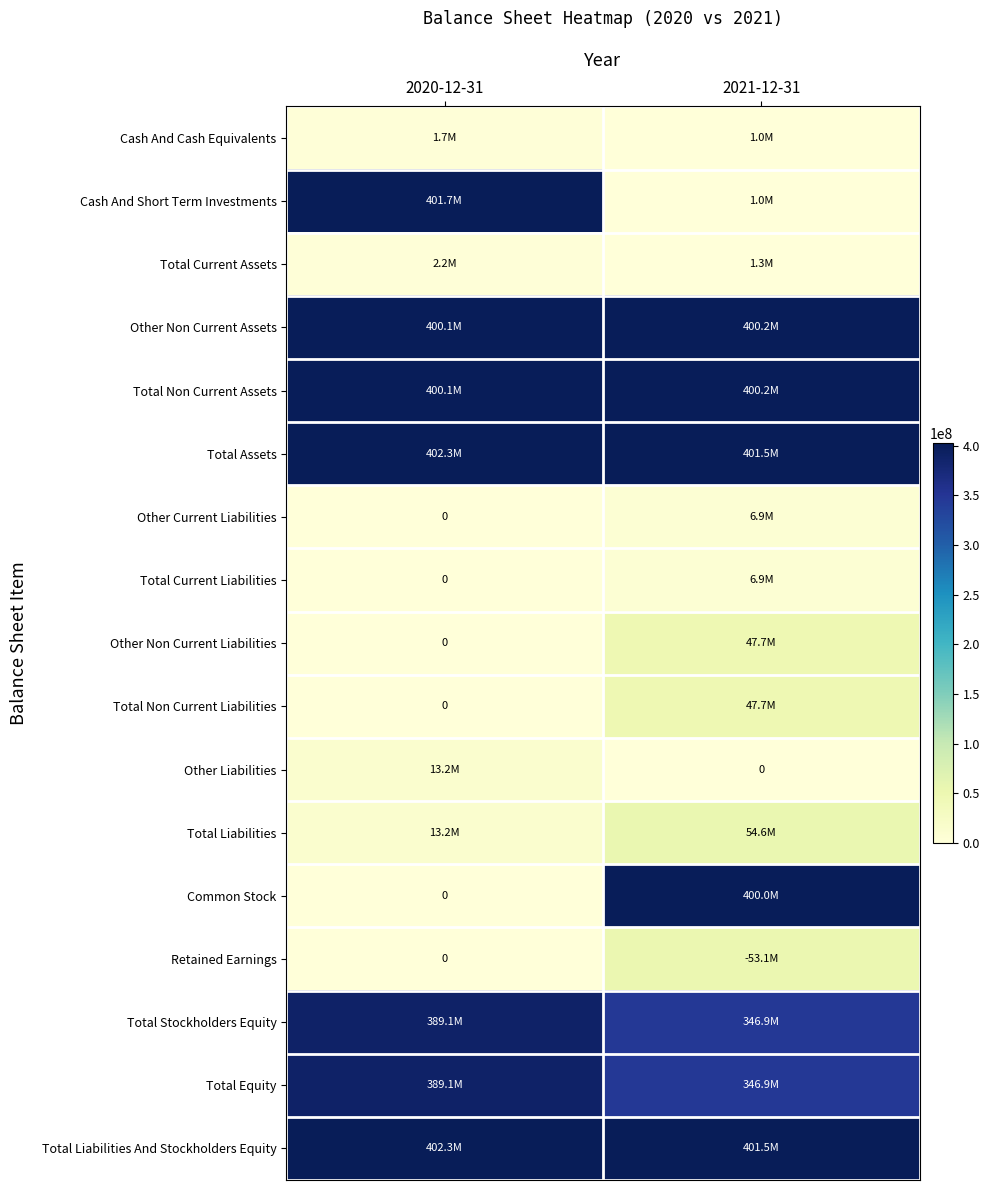

Count the Total Current Liabilities values in the range 0 to 6850353.

2